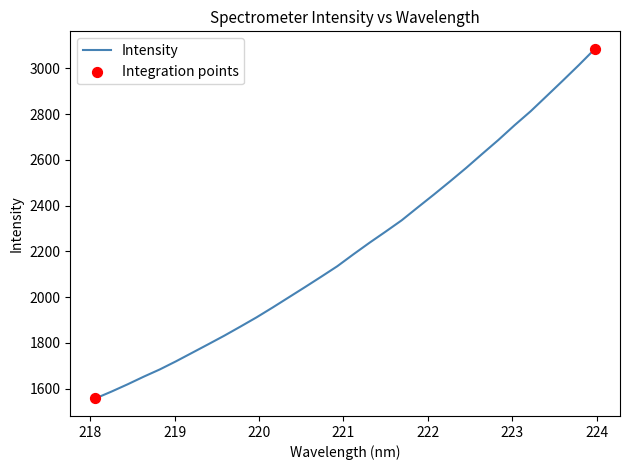

What is the smallest value displayed?

1557.1